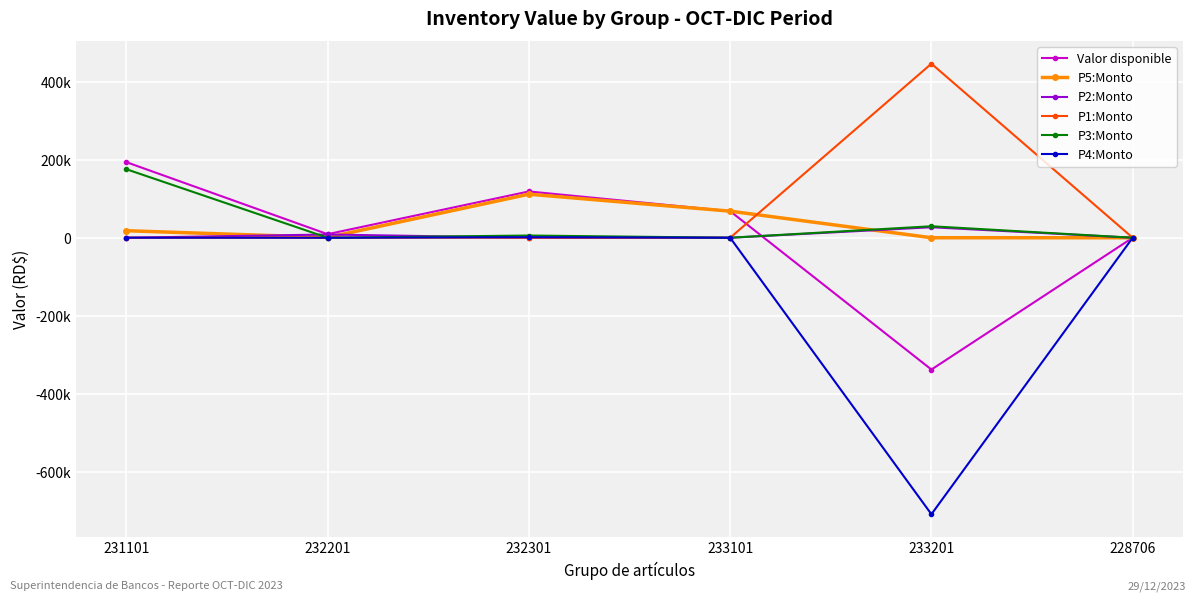

Is this an area chart (filled region under the line)?

No